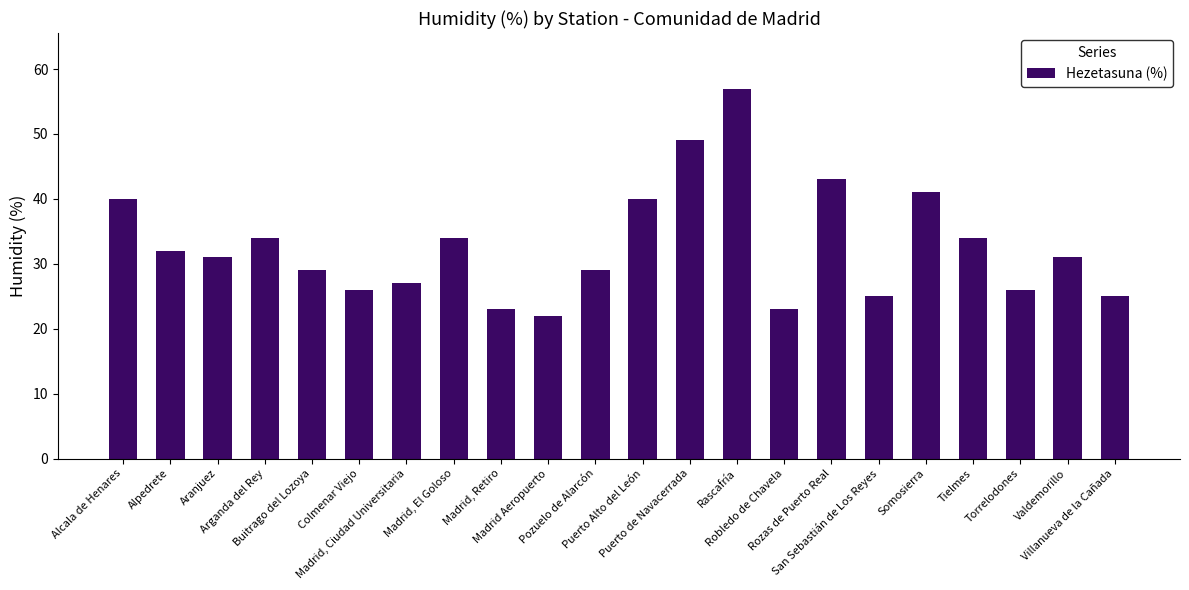

What is the difference between the second highest and second lowest values?

26